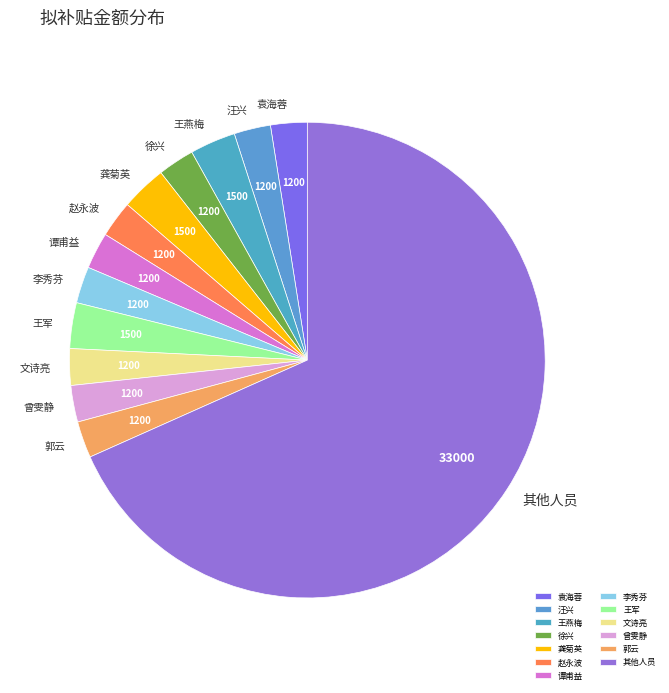

Does any single category account for the majority?

Yes